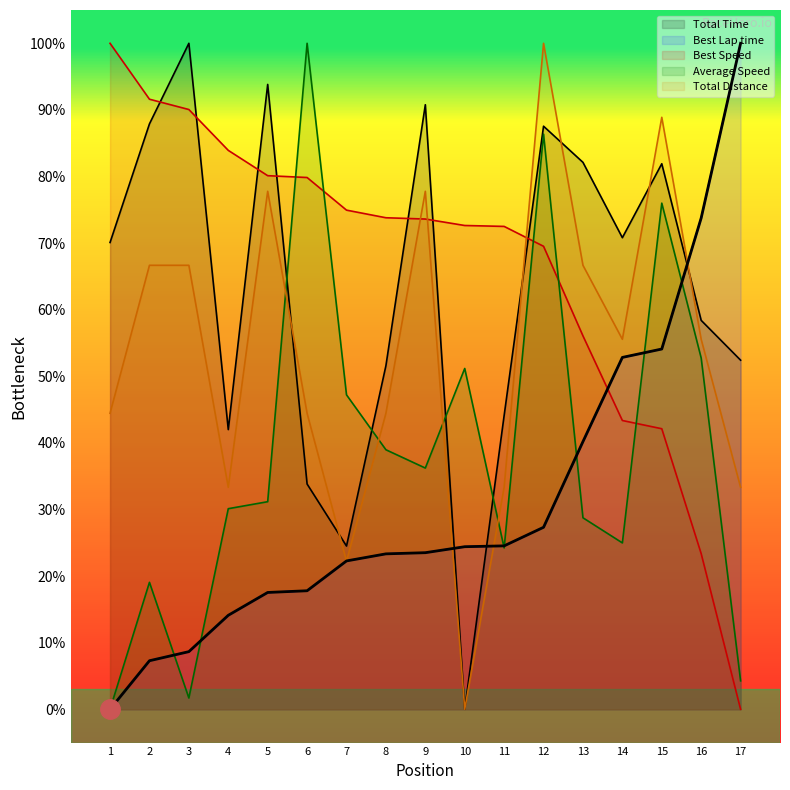

The Total Time series shows -44.8 at 10. True or false?

False